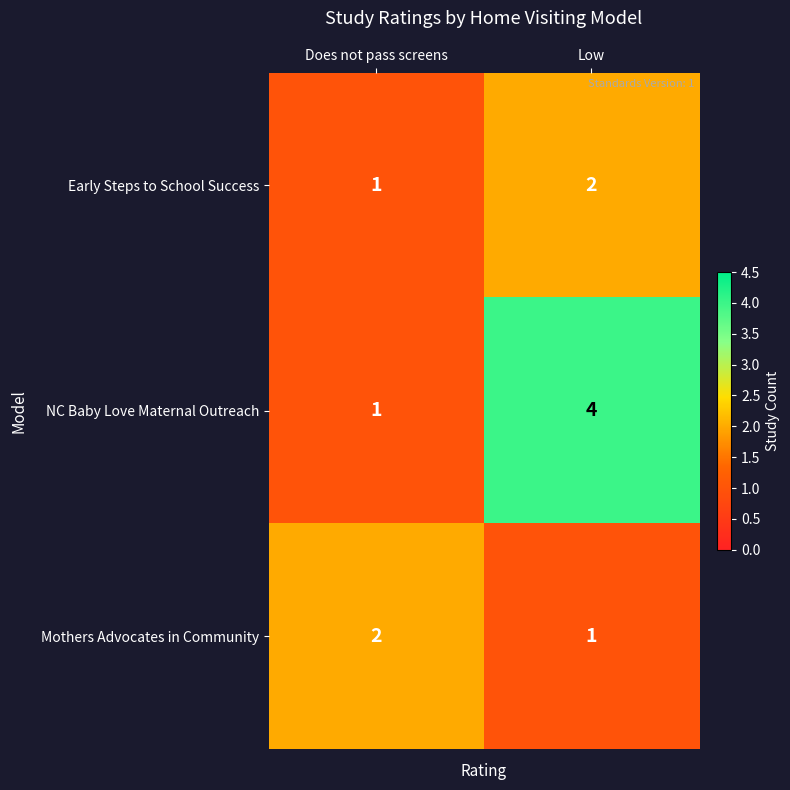

At which category is the sum across all series the highest?

Low